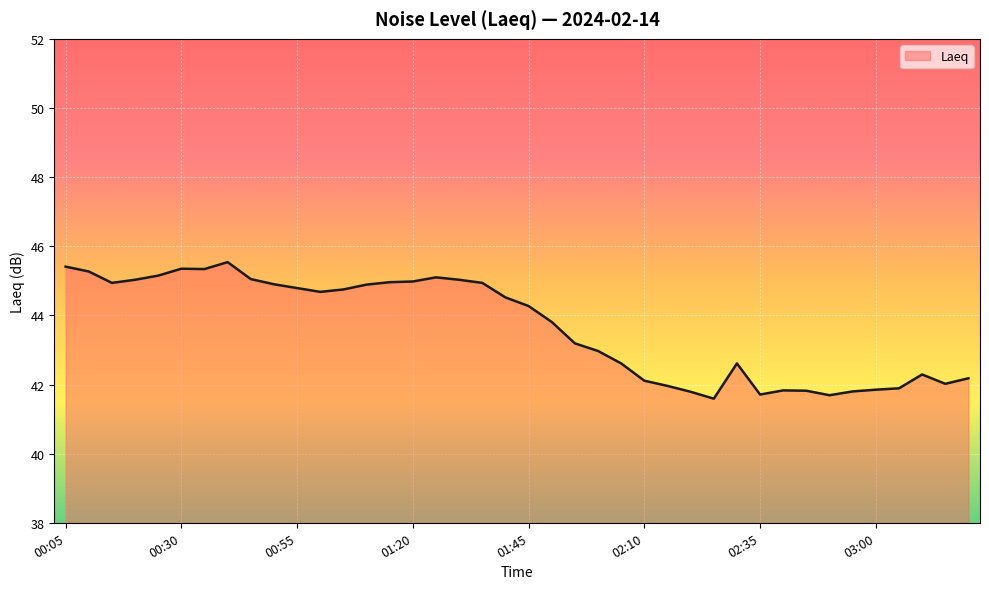

How many values exceed 44?

21